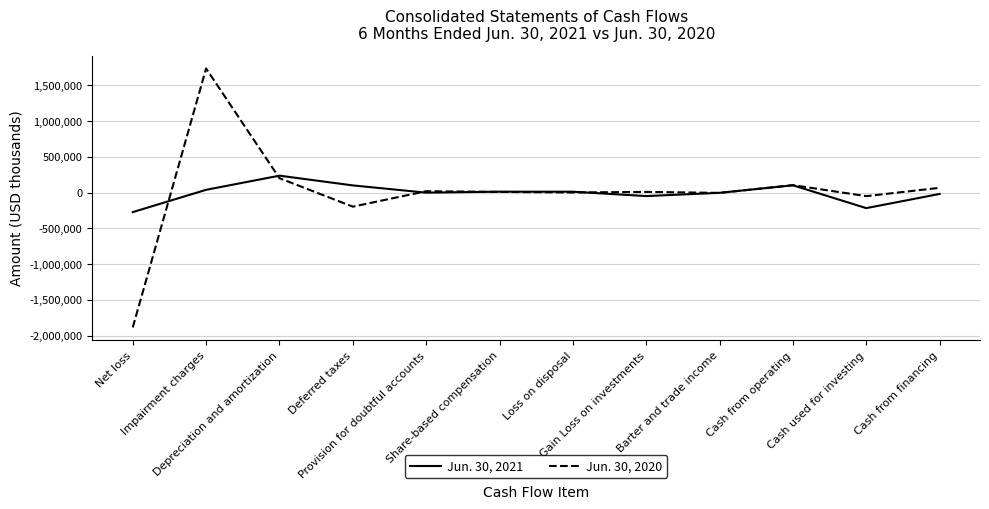

At which category is the sum across all series the highest?

Impairment charges